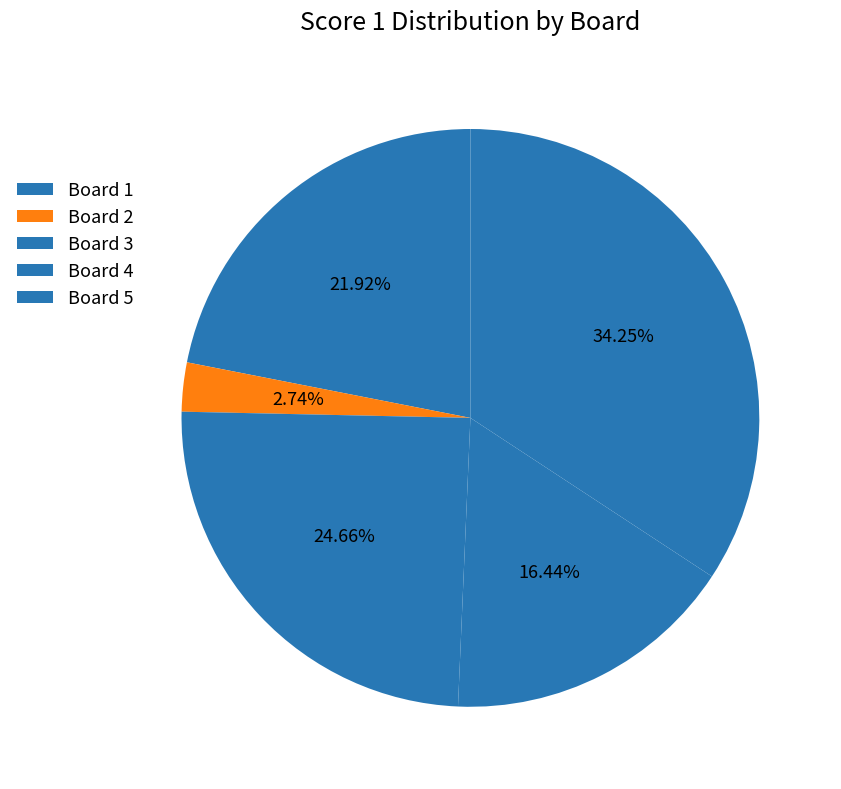

Combined, do Board 2 and Board 4 account for over 50%?

No